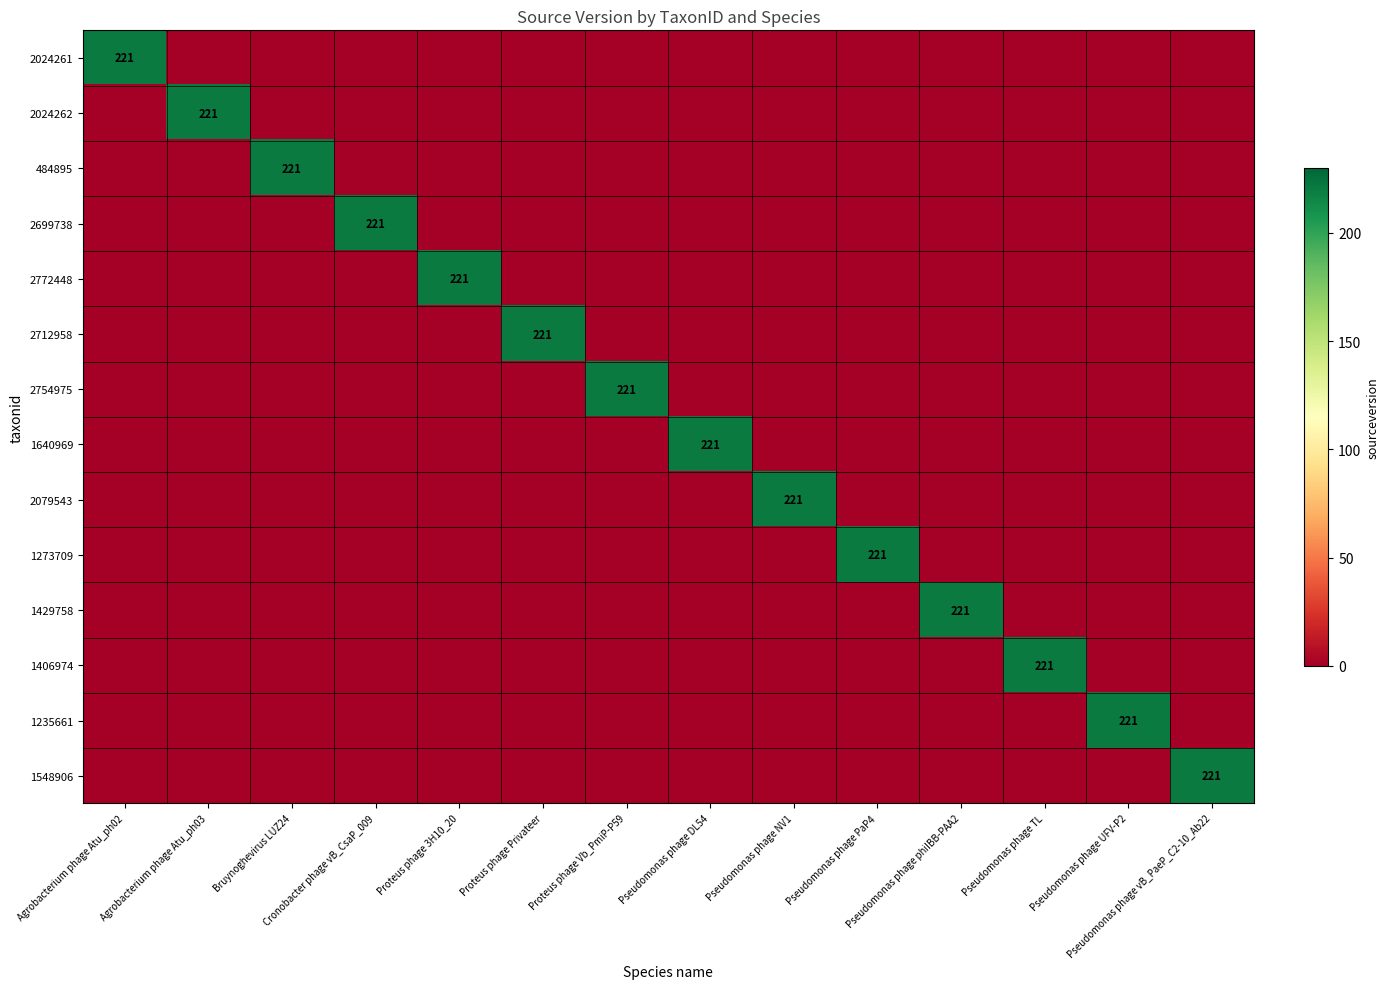

The value of 2754975 at Pseudomonas phage TL is 78. True or false?

False